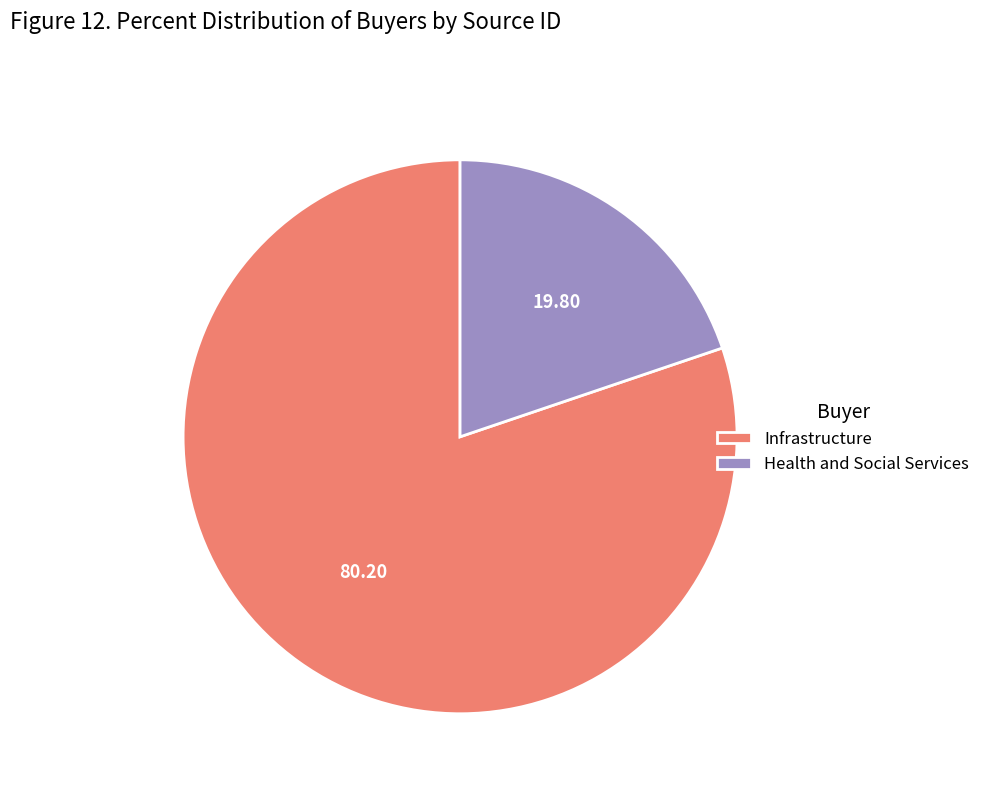

What is the majority slice?

Infrastructure